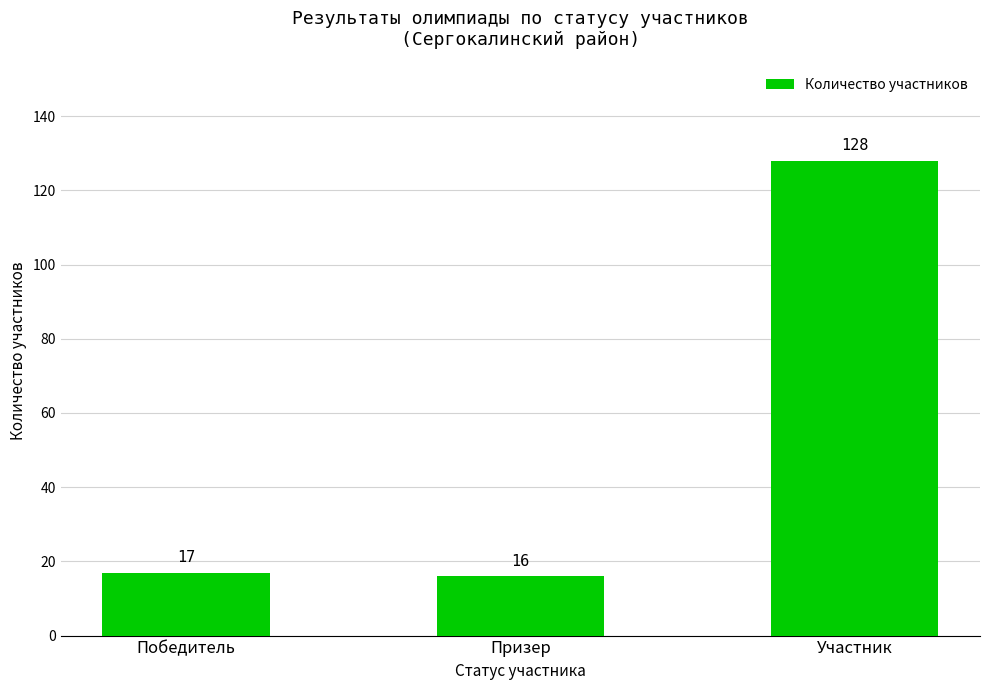

What is the value of the 2nd bar from the left?

16